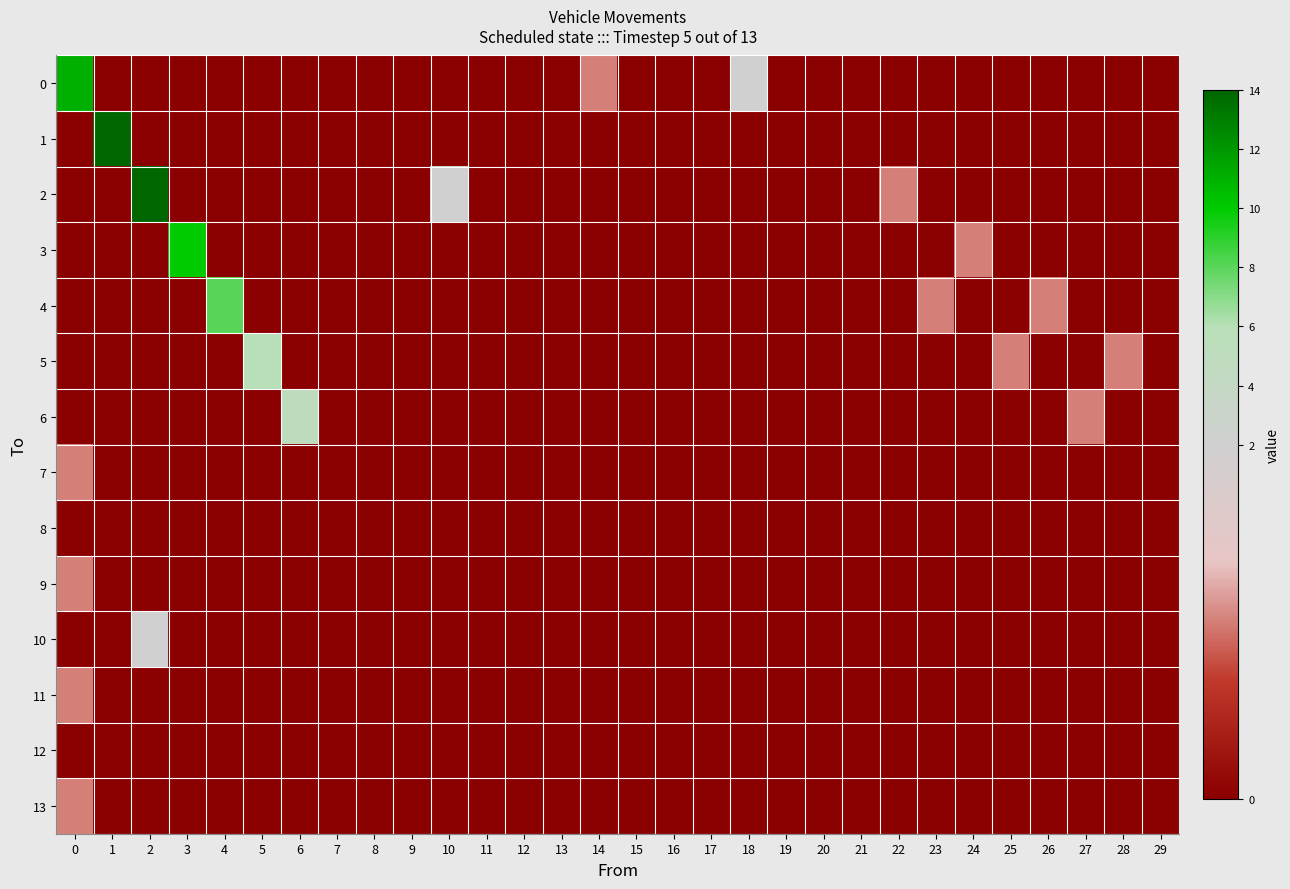

Between 2 and 29, which series saw the biggest shift?

2